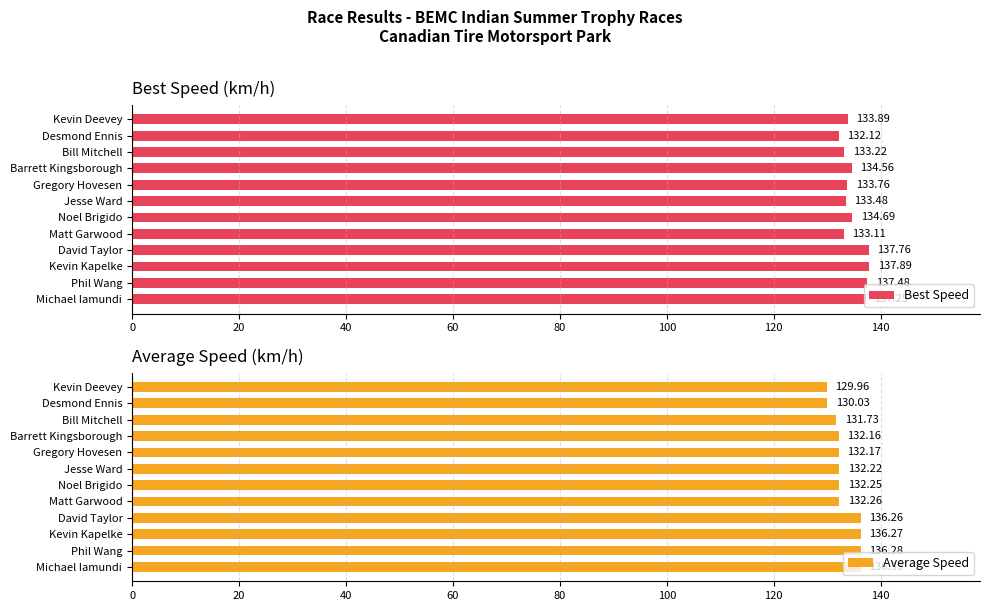

What is the highest value of the Best Speed series?

137.9